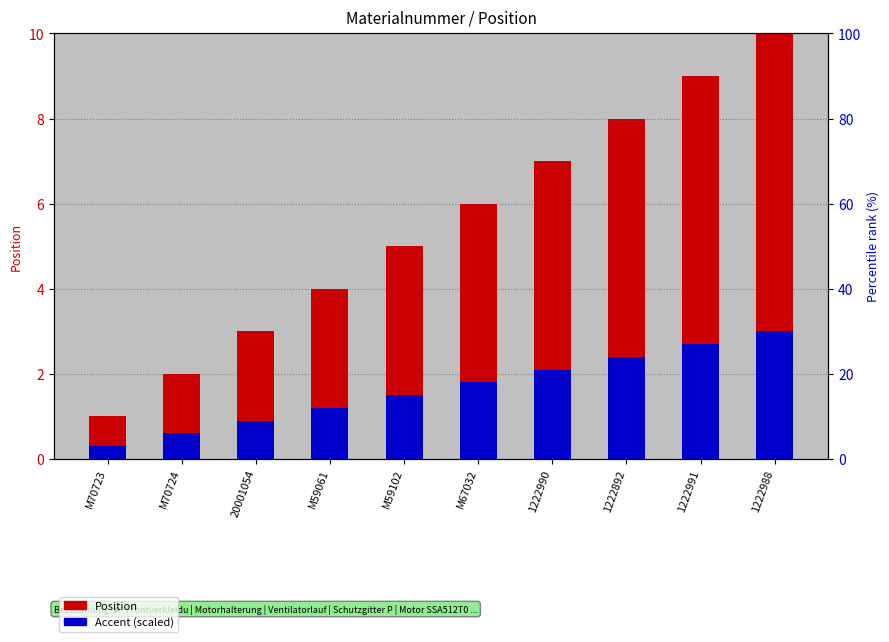

How many bars are there in total?

20